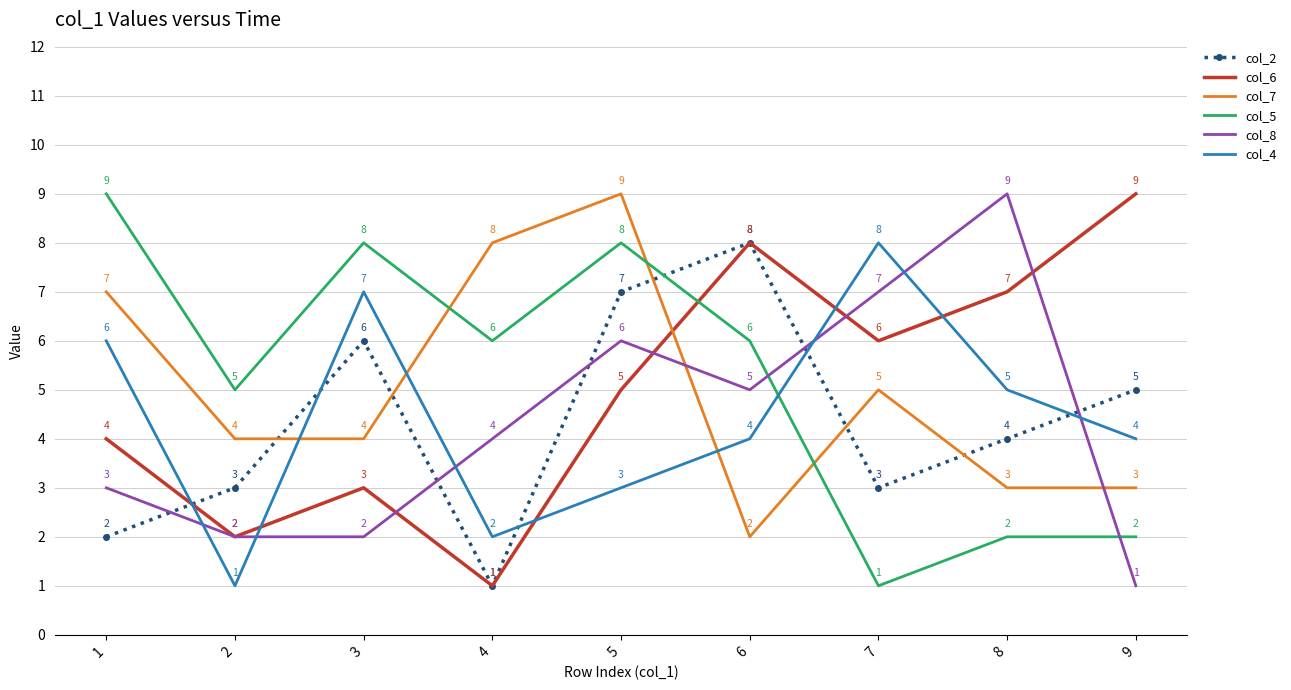

In col_2, how many points are lower than both neighbors (excluding endpoints)?

2